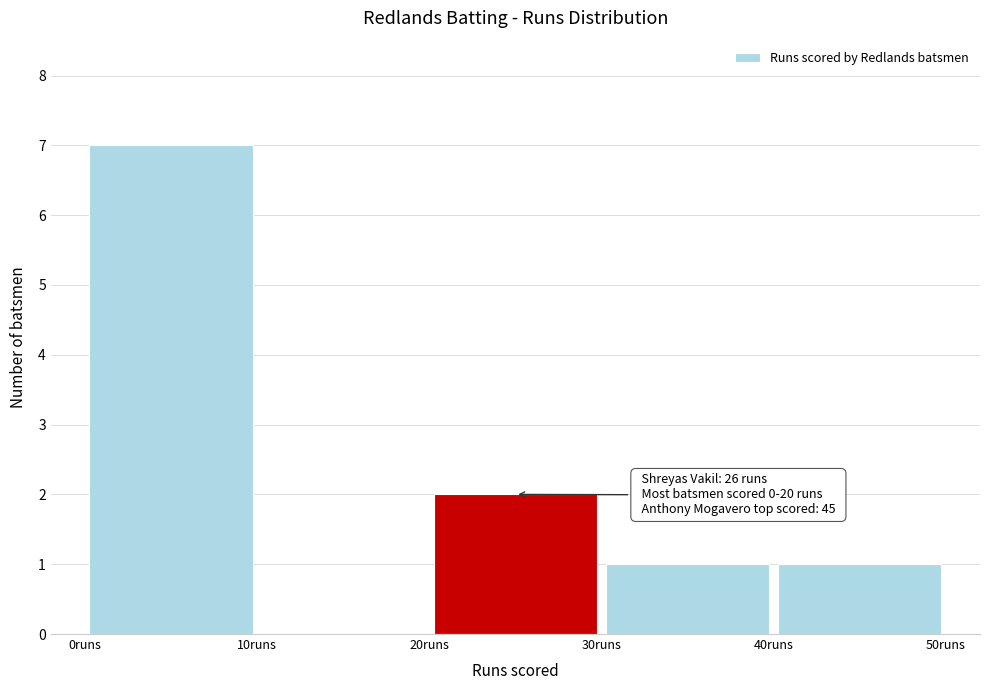

Which range on the x-axis has the tallest bar?

0 to 10